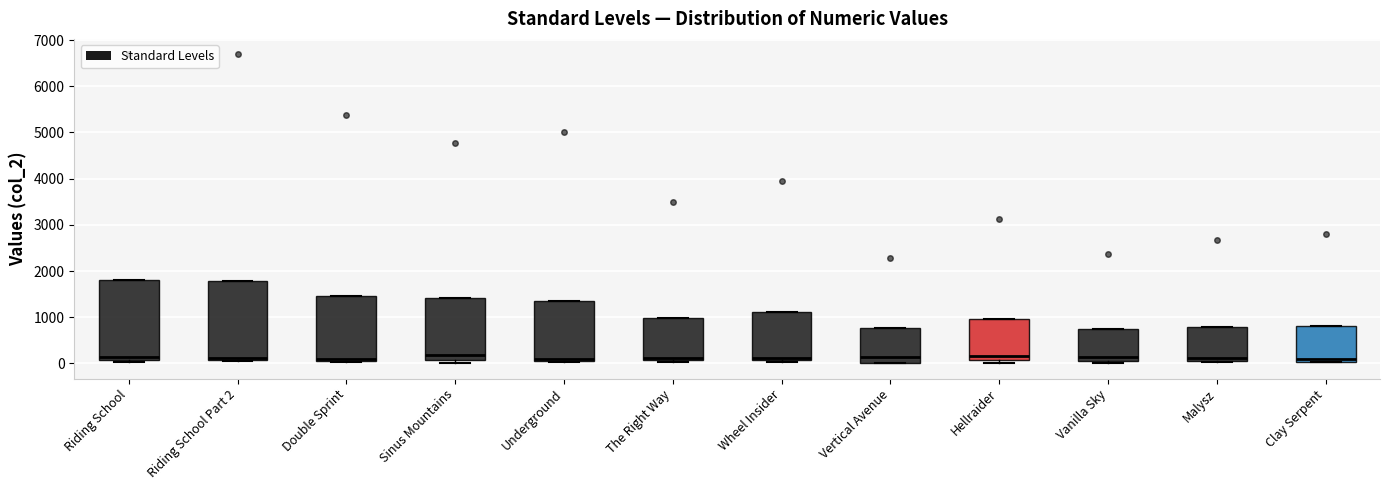

Reading left to right, transcribe this box plot: for each box, give where its median line is, the range the box spans, and where its two whiskers end, as read against the y-axis. The values are not printed on the chart, so give them approximately, as read against the axis.

Riding School: median 100 (just above the box's lower edge), box 100 to 1800, whiskers 0 to 1800
Riding School Part 2: median 100 (just above the box's lower edge), box 100 to 1800, whiskers 100 to 1800
Double Sprint: median 100, box 0 to 1500, whiskers 0 to 1500
Sinus Mountains: median 200, box 100 to 1400, whiskers 0 to 1400
Underground: median 100, box 0 to 1400, whiskers 0 to 1400
The Right Way: median 100 (just above the box's lower edge), box 100 to 1000, whiskers 0 to 1000
Wheel Insider: median 100 (just above the box's lower edge), box 100 to 1100, whiskers 0 to 1100
Vertical Avenue: median 100, box 0 to 800, whiskers 0 to 800
Hellraider: median 200, box 100 to 1000, whiskers 0 to 1000
Vanilla Sky: median 100 (just above the box's lower edge), box 100 to 700, whiskers 0 to 700
Malysz: median 100 (just above the box's lower edge), box 100 to 800, whiskers 0 to 800
Clay Serpent: median 100, box 0 to 800, whiskers 0 to 800